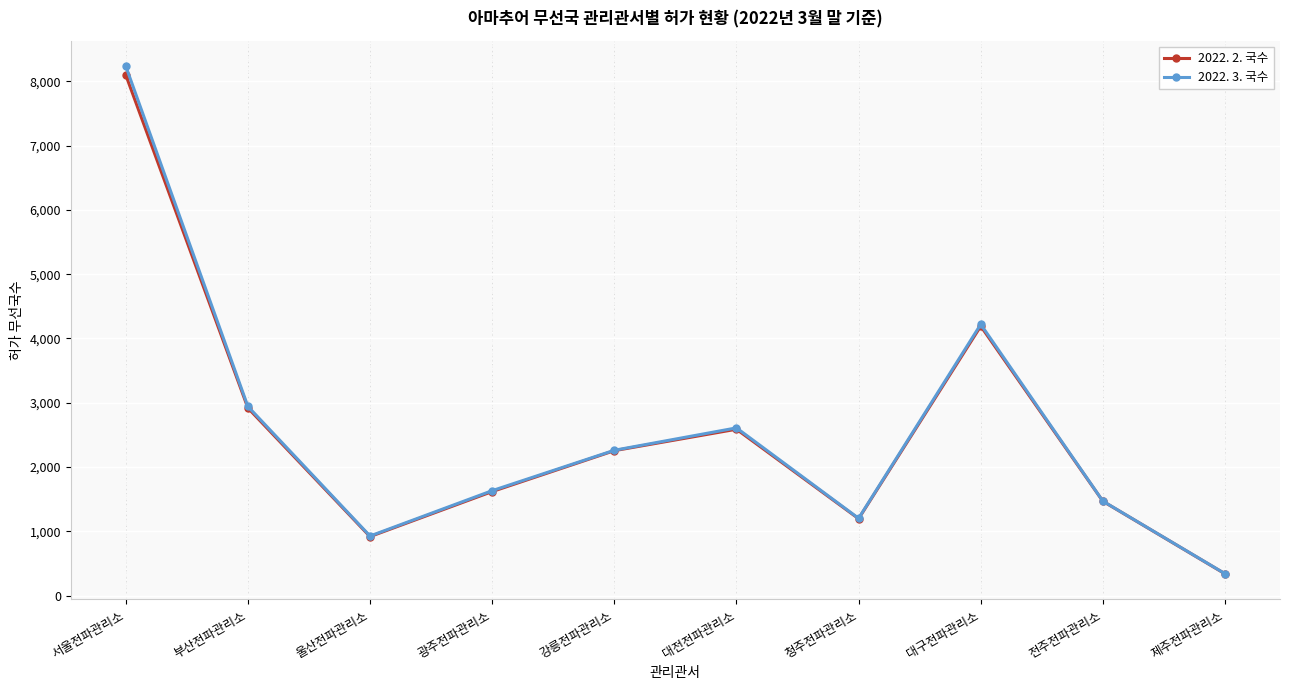

List the series in order of their peak value, highest first.

2022. 3. 국수, 2022. 2. 국수